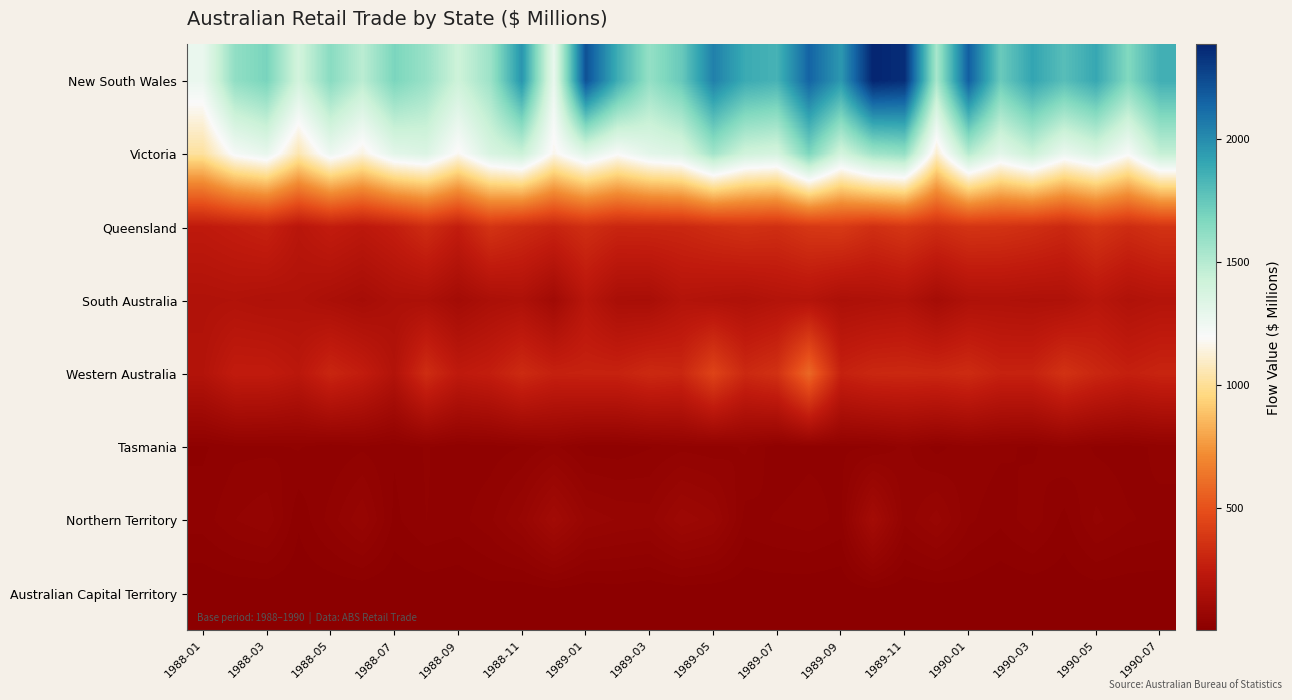

Count the number of categories in the chart.

31